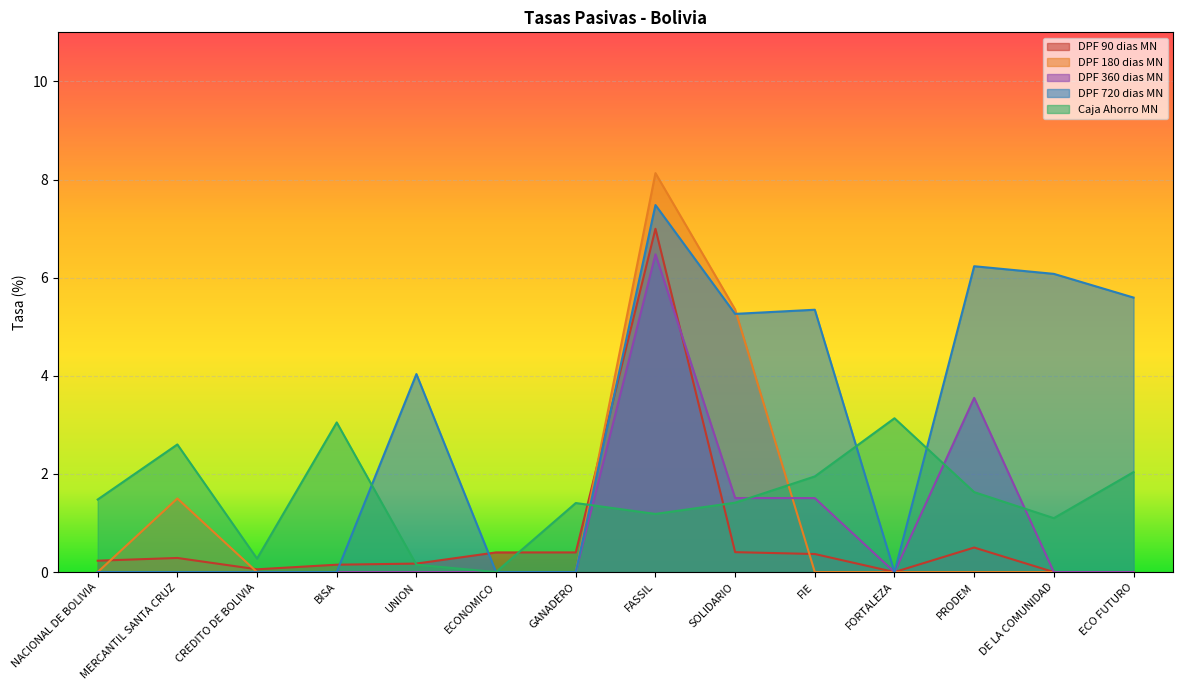

True or false: DPF 360 dias MN has more than 2 interior local peaks.

False